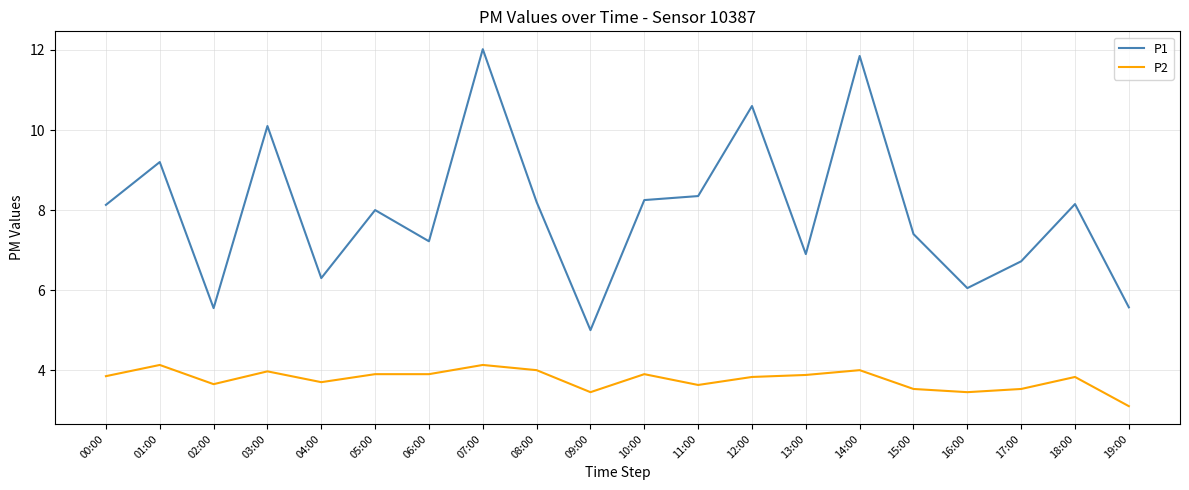

Where does the P1 series first go above 8?

00:00